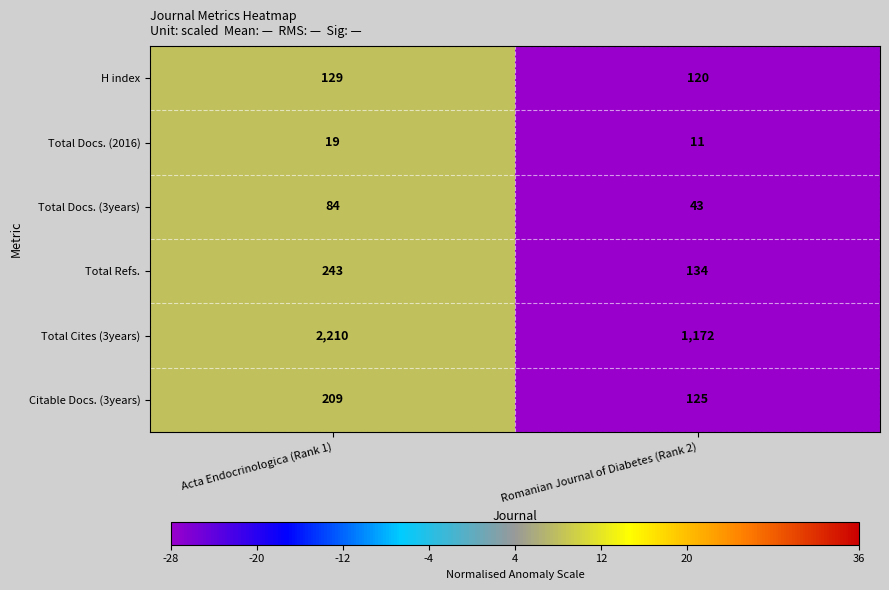

Reading left to right, transcribe all the data shown in this chart.

H index: Acta Endocrinologica (Rank 1)=129	Romanian Journal of Diabetes (Rank 2)=120
Total Docs. (2016): Acta Endocrinologica (Rank 1)=19	Romanian Journal of Diabetes (Rank 2)=11
Total Docs. (3years): Acta Endocrinologica (Rank 1)=84	Romanian Journal of Diabetes (Rank 2)=43
Total Refs.: Acta Endocrinologica (Rank 1)=243	Romanian Journal of Diabetes (Rank 2)=134
Total Cites (3years): Acta Endocrinologica (Rank 1)=2210	Romanian Journal of Diabetes (Rank 2)=1172
Citable Docs. (3years): Acta Endocrinologica (Rank 1)=209	Romanian Journal of Diabetes (Rank 2)=125